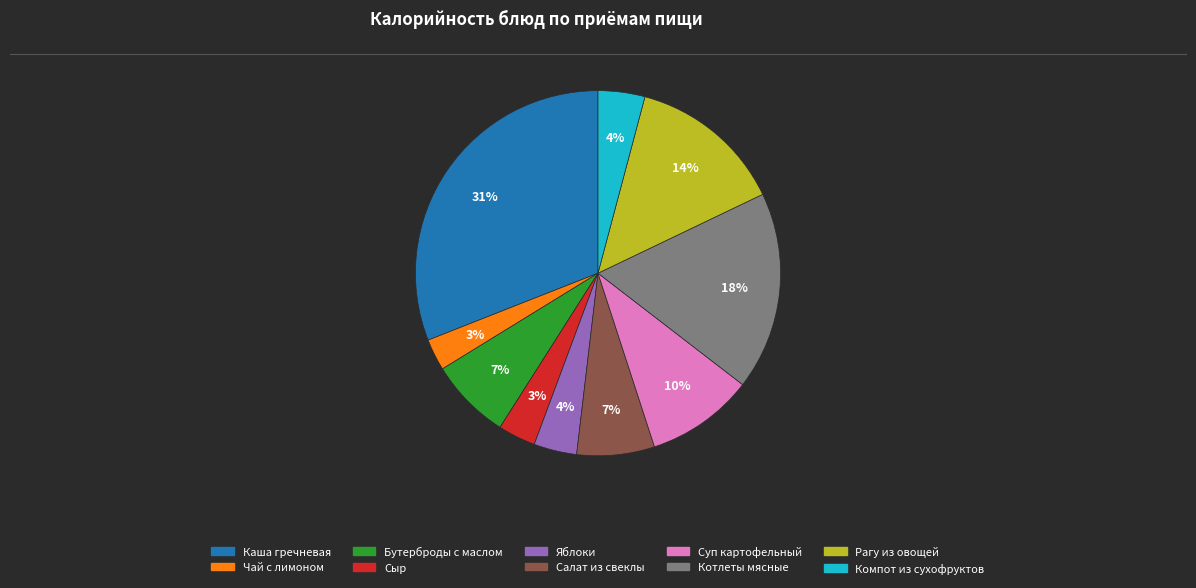

To the nearest percent, what portion does Рагу из овощей represent?

14%